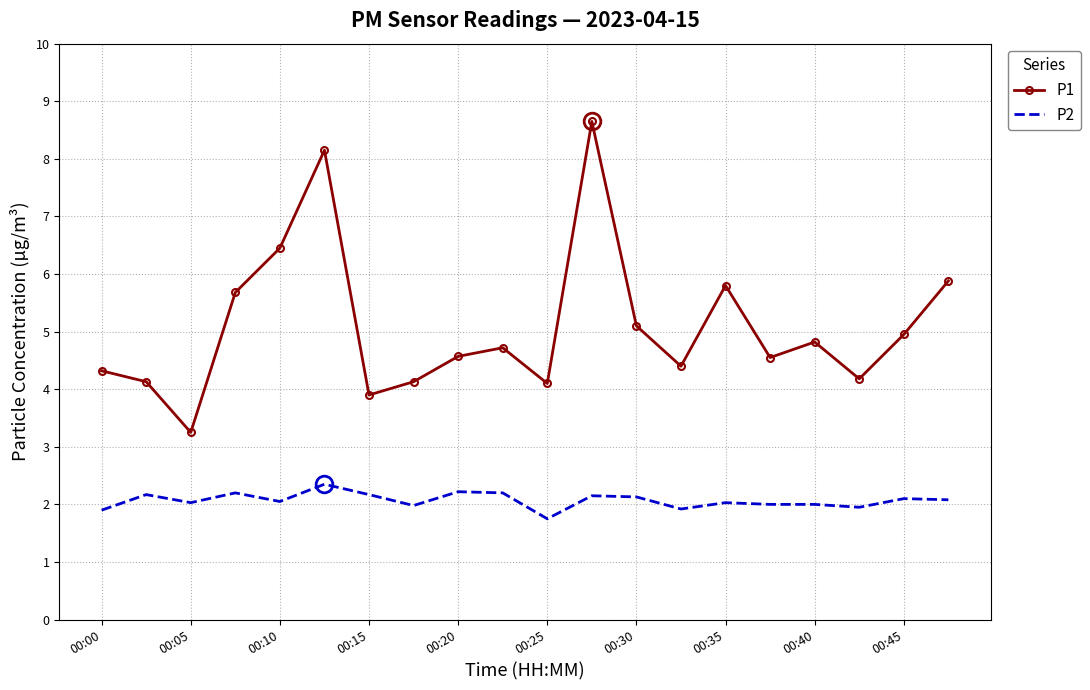

What is the minimum value shown in the chart?

1.8